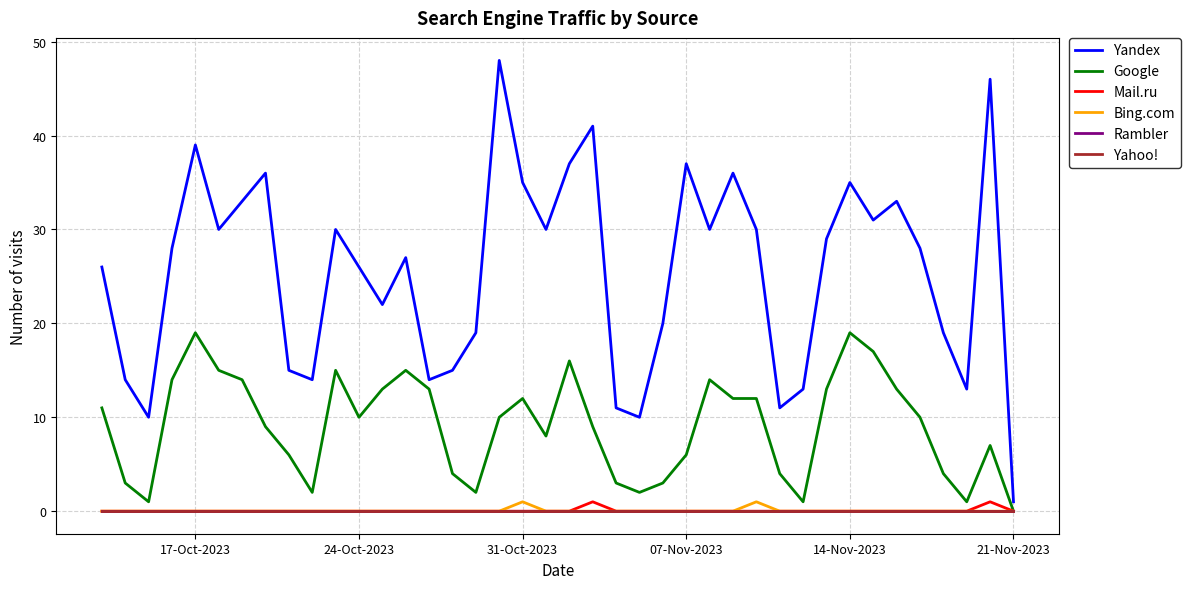

In Google, how many points are lower than both neighbors (excluding endpoints)?

8